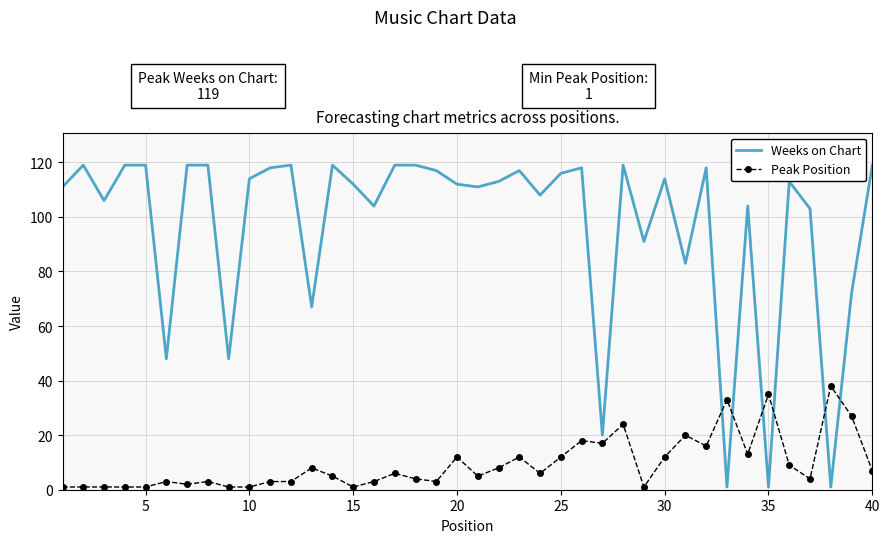

Which series has the widest spread of values?

Weeks on Chart